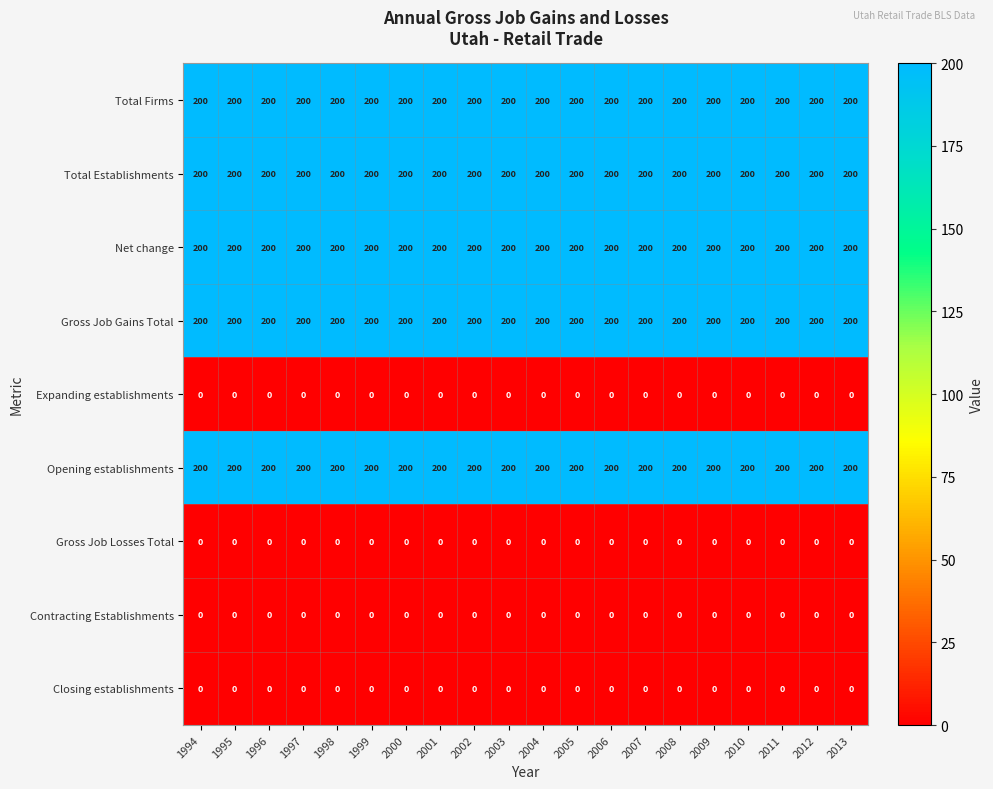

Count the number of data series in this chart.

9